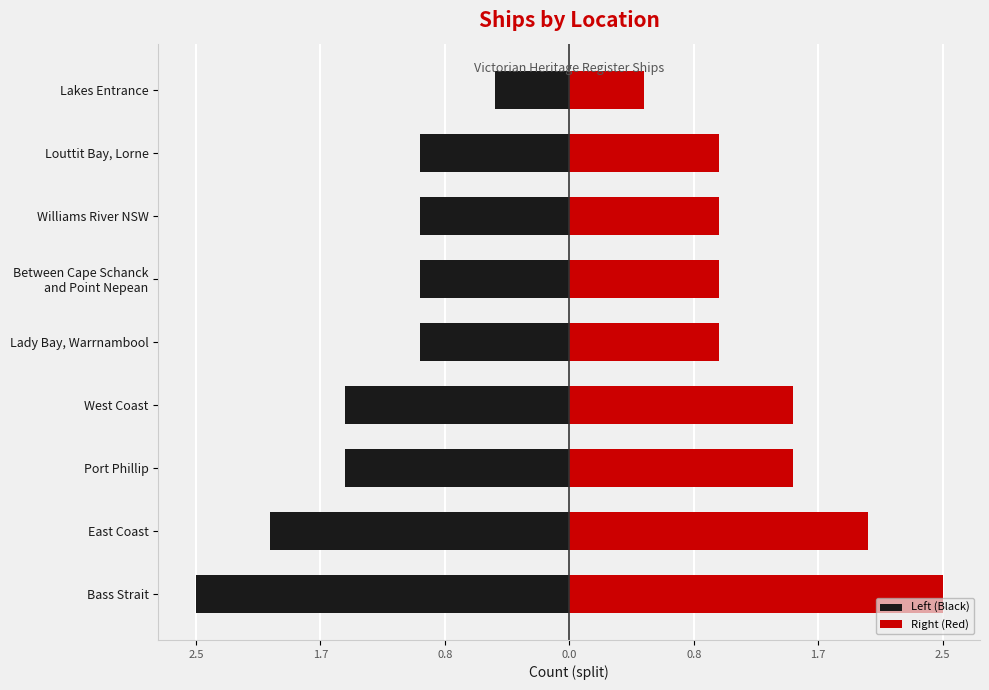

Count the Right (Red) values in the range 1 to 2.

7